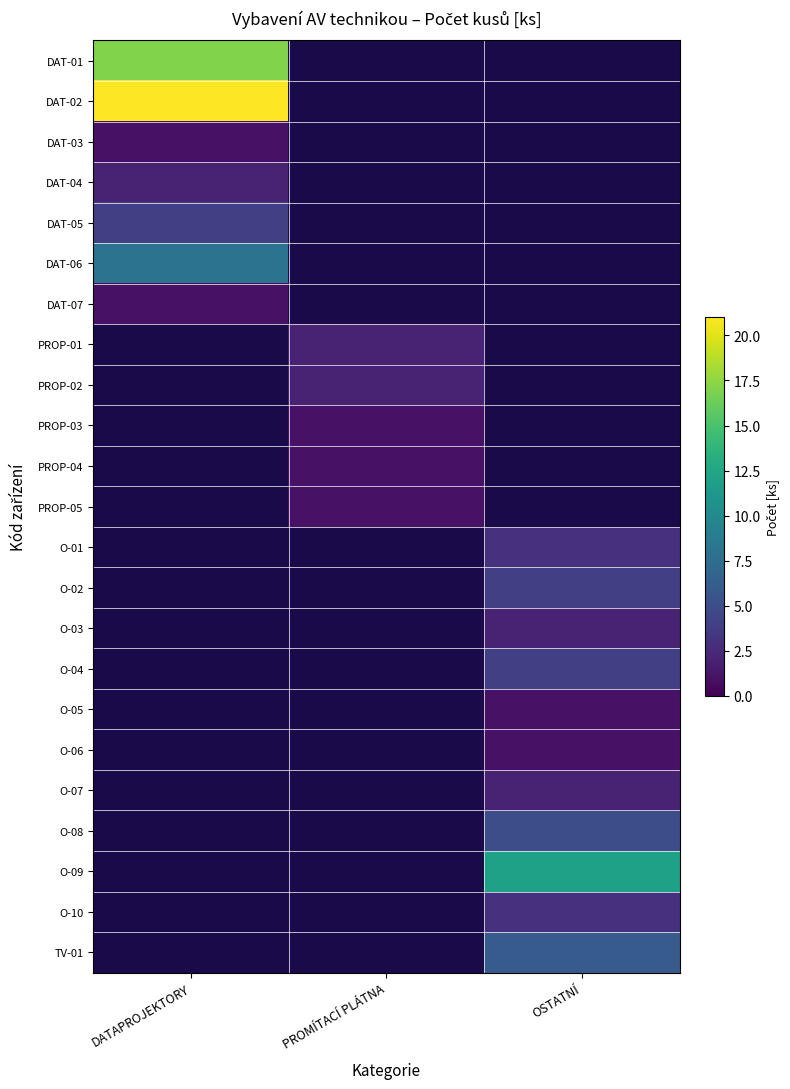

Which category has the lowest value across all series?

DATAPROJEKTORY